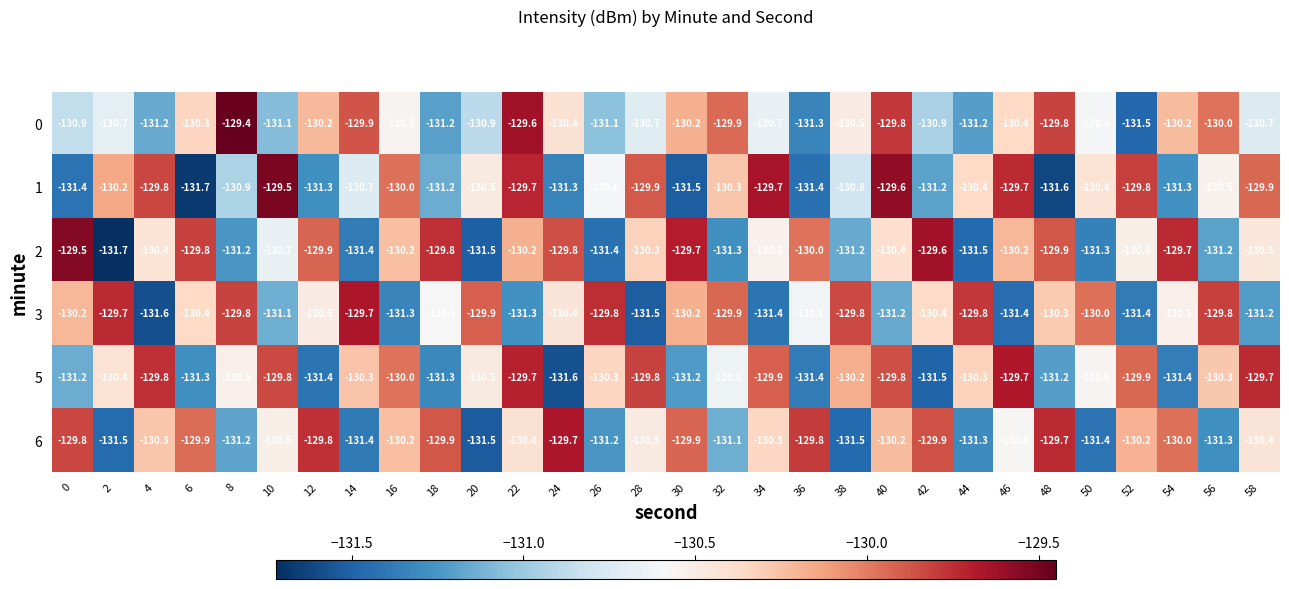

What is the smallest value displayed?

-131.7